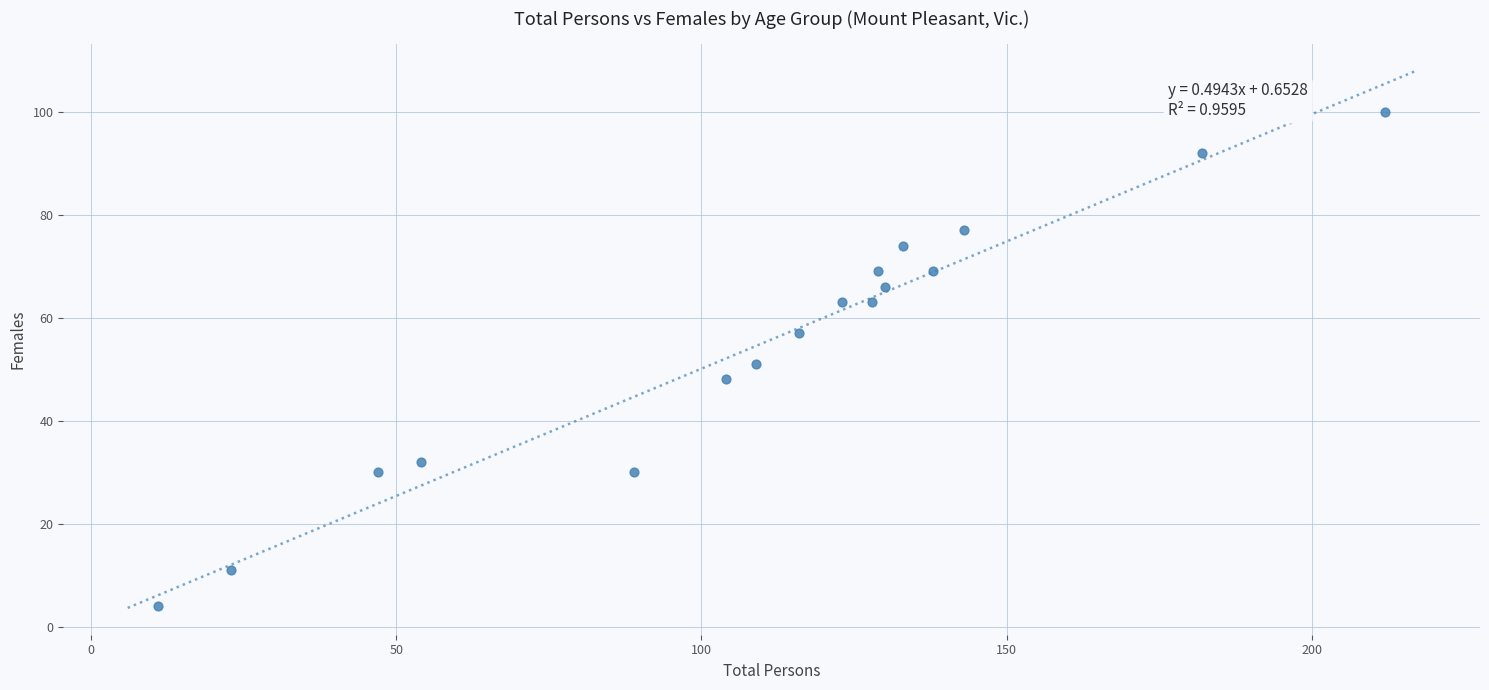

List the coordinates of all points as (X, Y) pairs, reading left to right.

(11, 4)  (23, 11)  (47, 30)  (54, 32)  (89, 30)  (104, 48)  (109, 51)  (116, 57)  (123, 63)  (128, 63)  (129, 69)  (130, 66)  (133, 74)  (138, 69)  (143, 77)  (182, 92)  (212, 100)